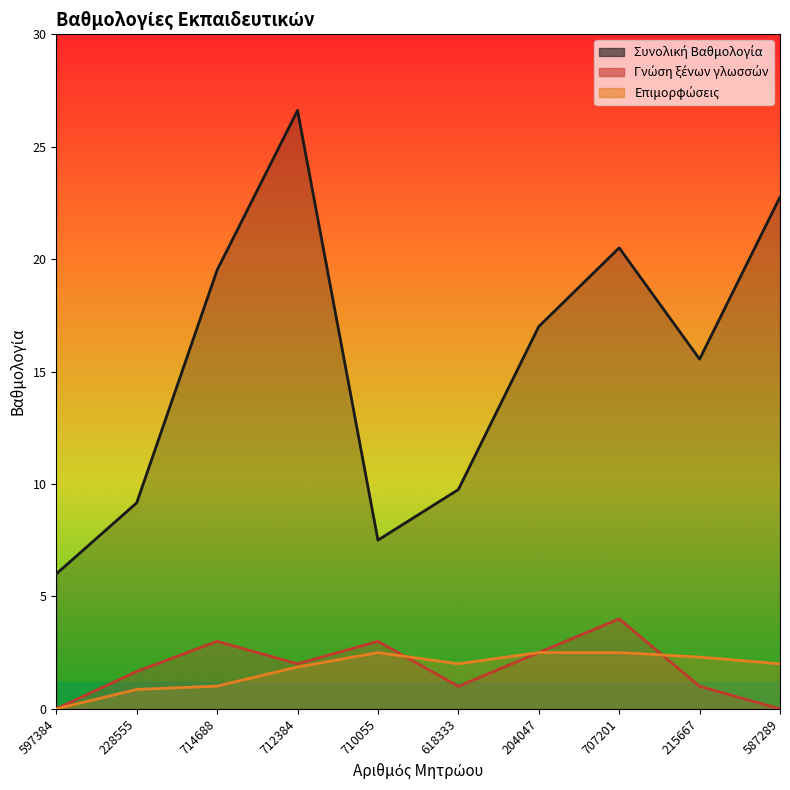

What is the average value of the Επιμορφώσεις series?

1.8